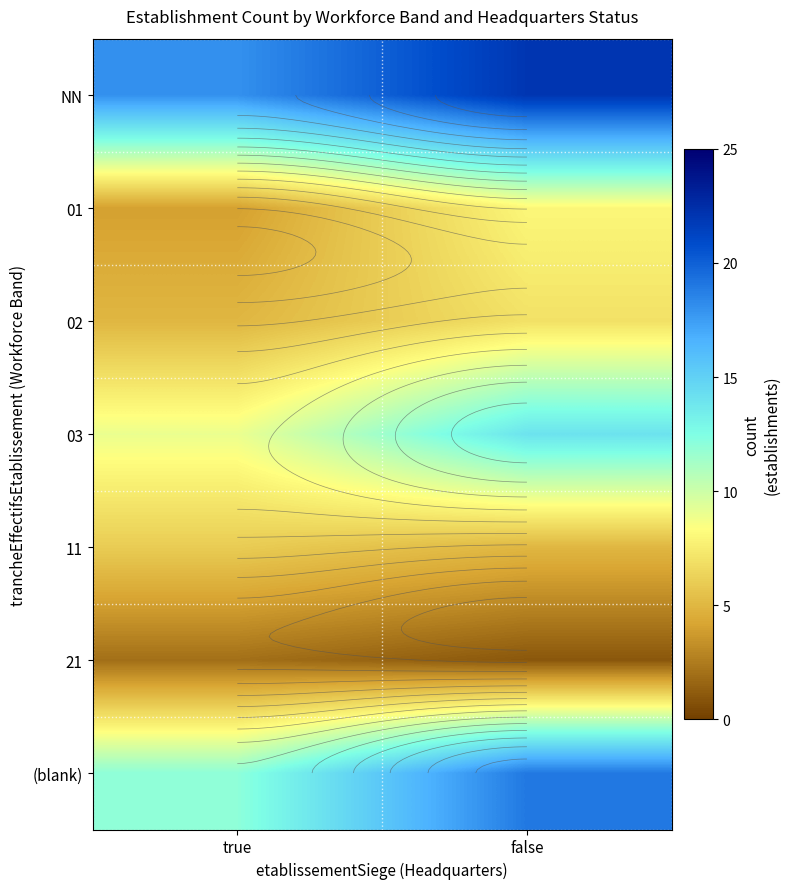

Rank the series by their maximum value, from highest to lowest.

NN, (blank), 03, 01, 02, 11, 21